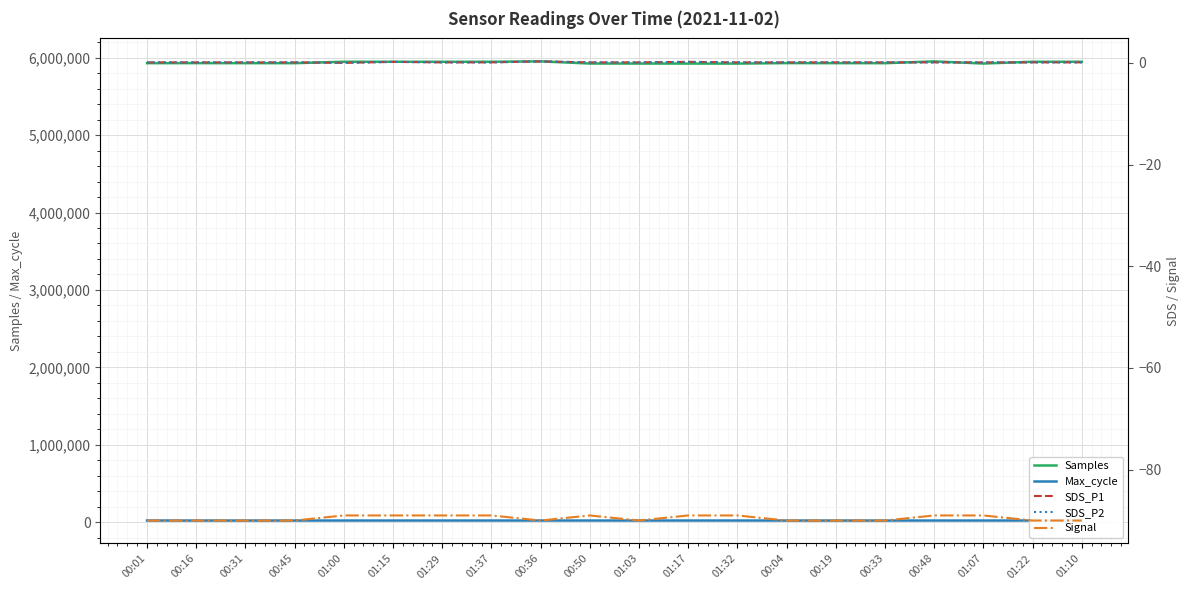

What is the maximum value for SDS_P2?

0.3